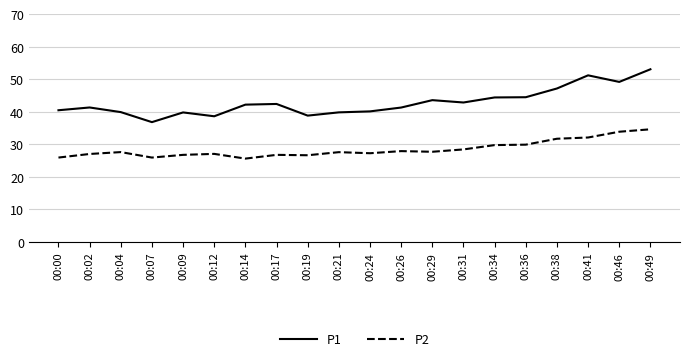

True or false: P2 has a value of 27.6 at 00:21.

True